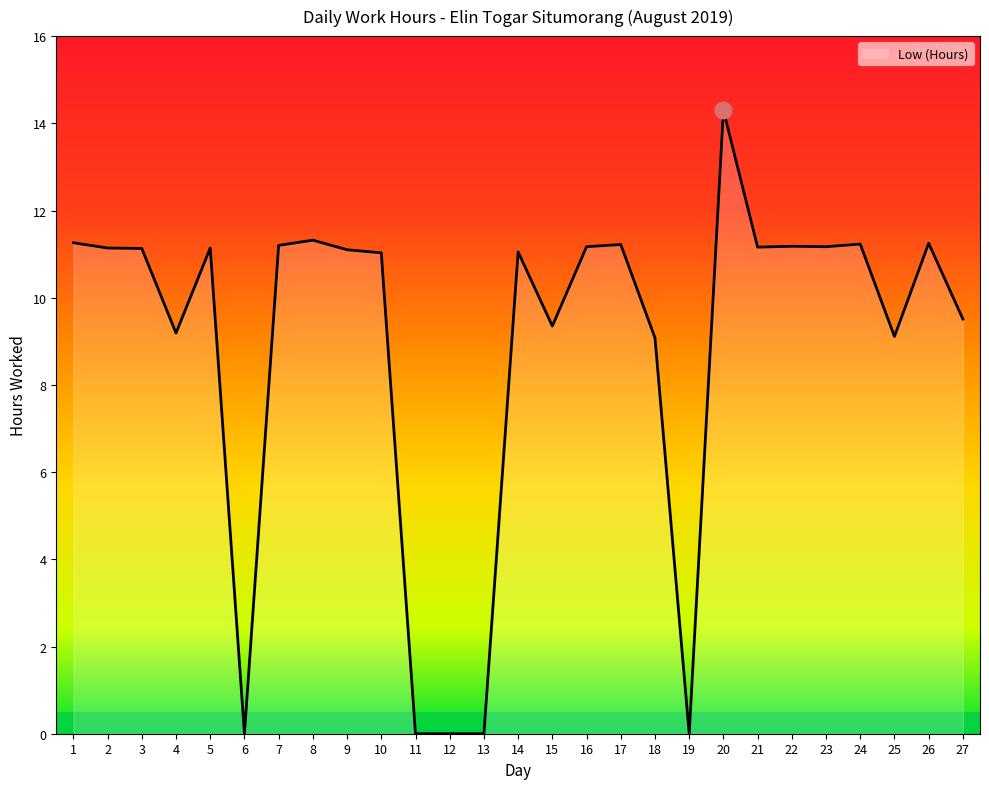

How many series are shown in this chart?

1